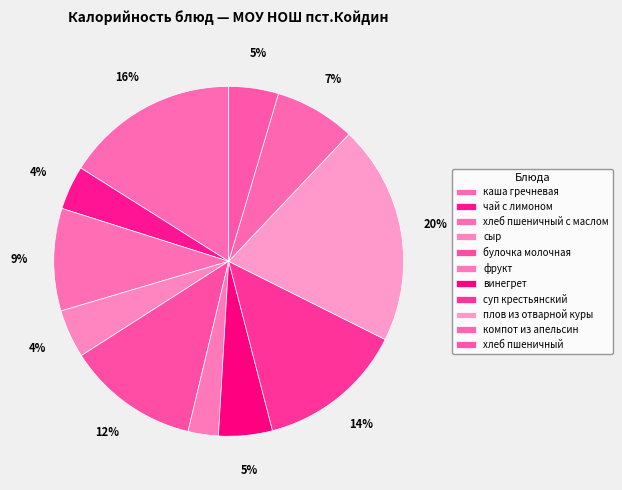

Which has a higher value, хлеб пшеничный с маслом or компот из апельсин?

хлеб пшеничный с маслом